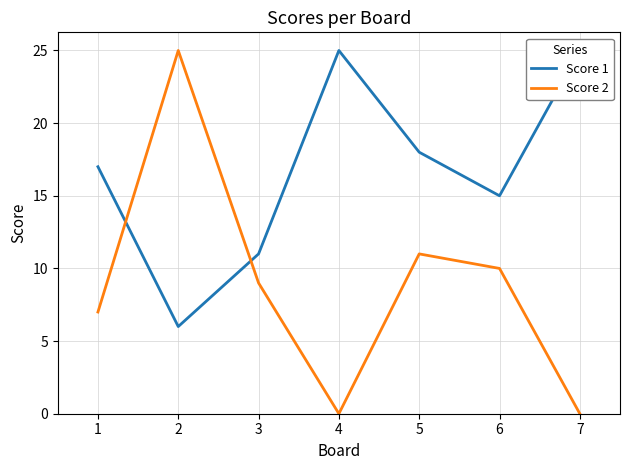

Where does the Score 1 series first go above 17?

4